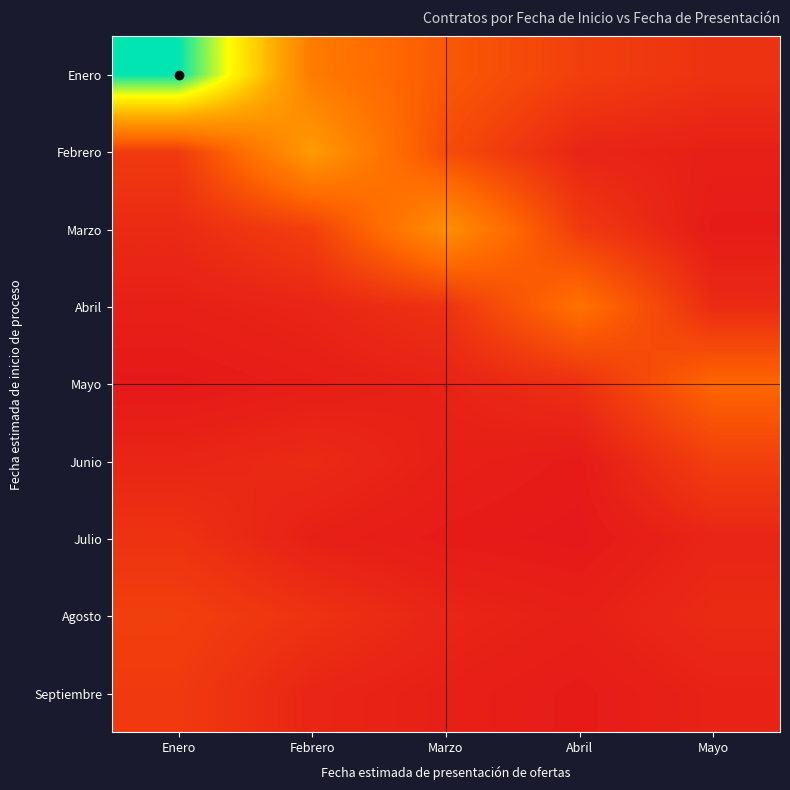

How many data points does each series have?

5